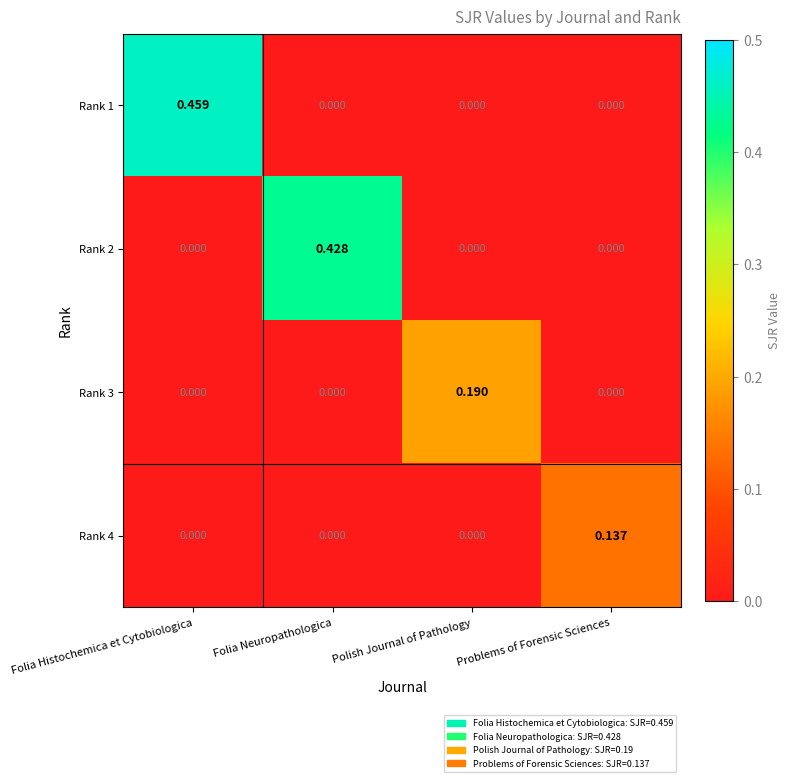

At which category is the sum across all series the highest?

Folia Histochemica et Cytobiologica